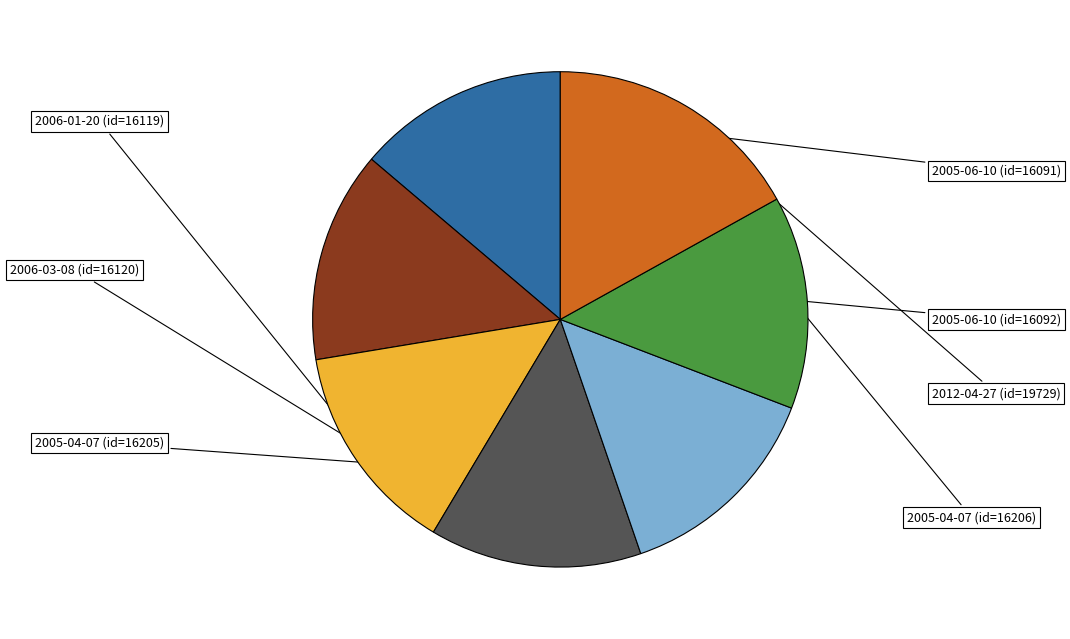

How many slices are in this pie chart?

7